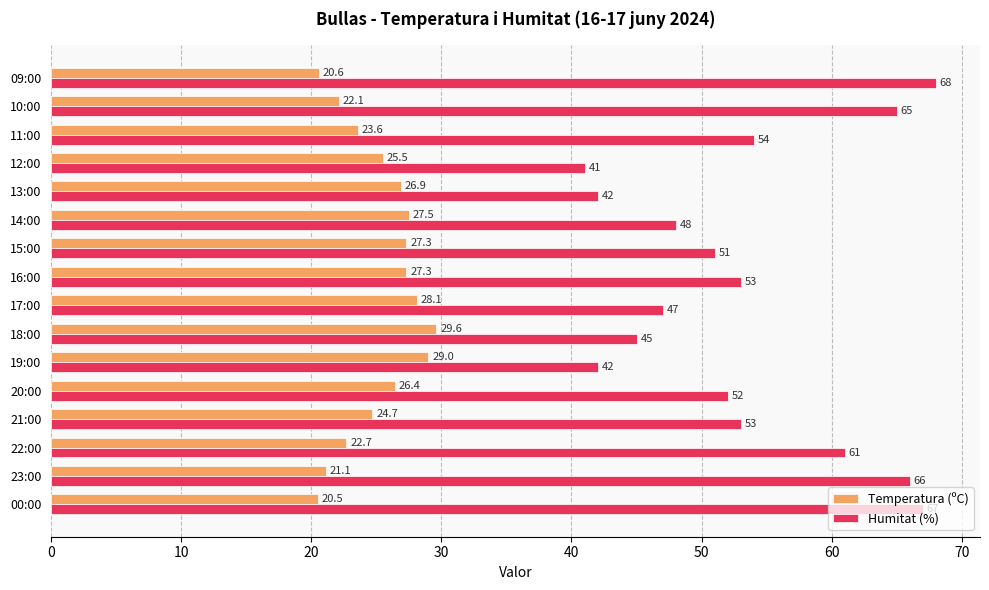

How many data points in Humitat (%) are less than 53?

8